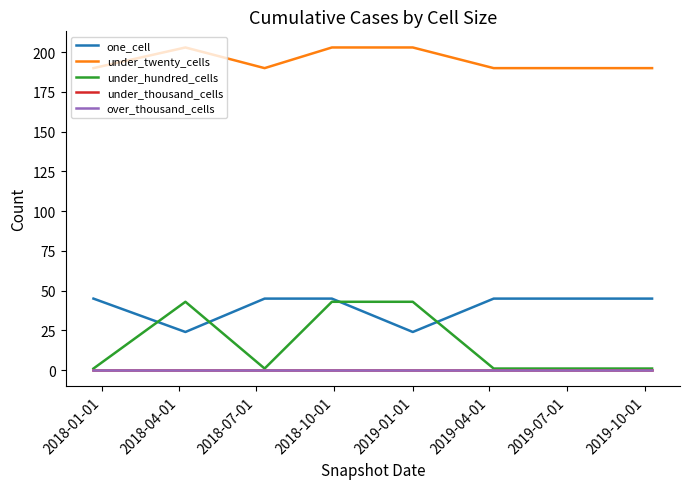

At which label is under_hundred_cells closest to 22?

2018-01-01